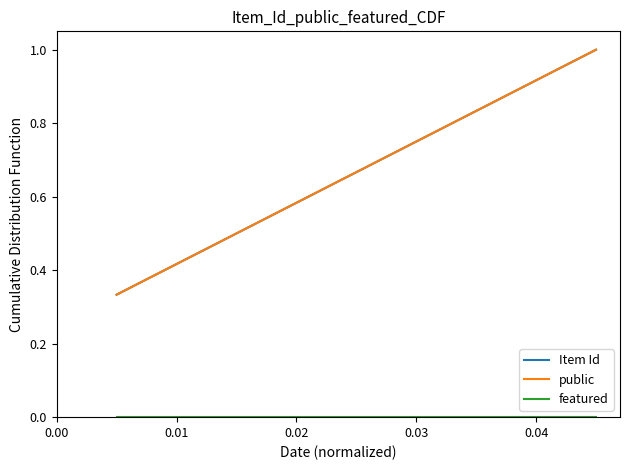

What is the maximum value shown in the chart?

1.0